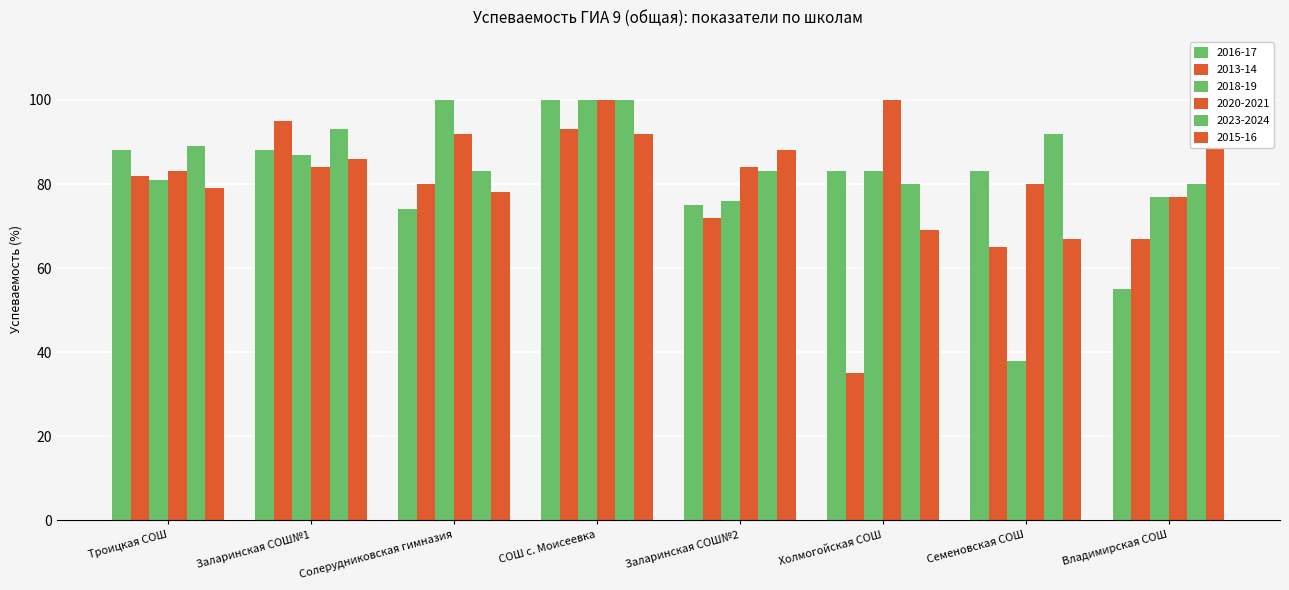

Is the value of 2013-14 at Семеновская СОШ greater than the value of 2015-16 at Солерудниковская гимназия?

No